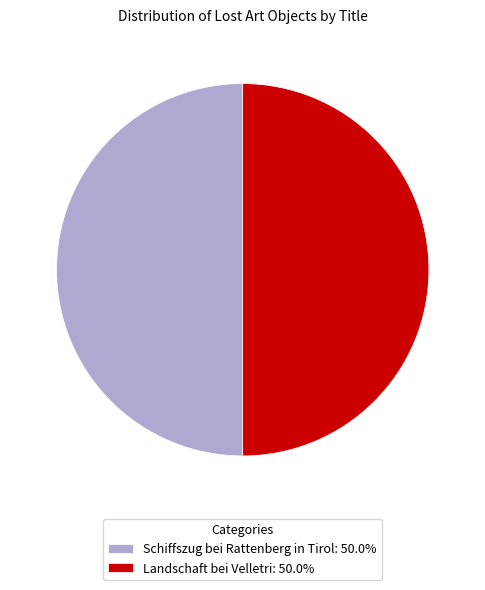

Is the sum of Schiffszug bei Rattenberg in Tirol: 50.0% and Landschaft bei Velletri: 50.0% greater than half?

Yes